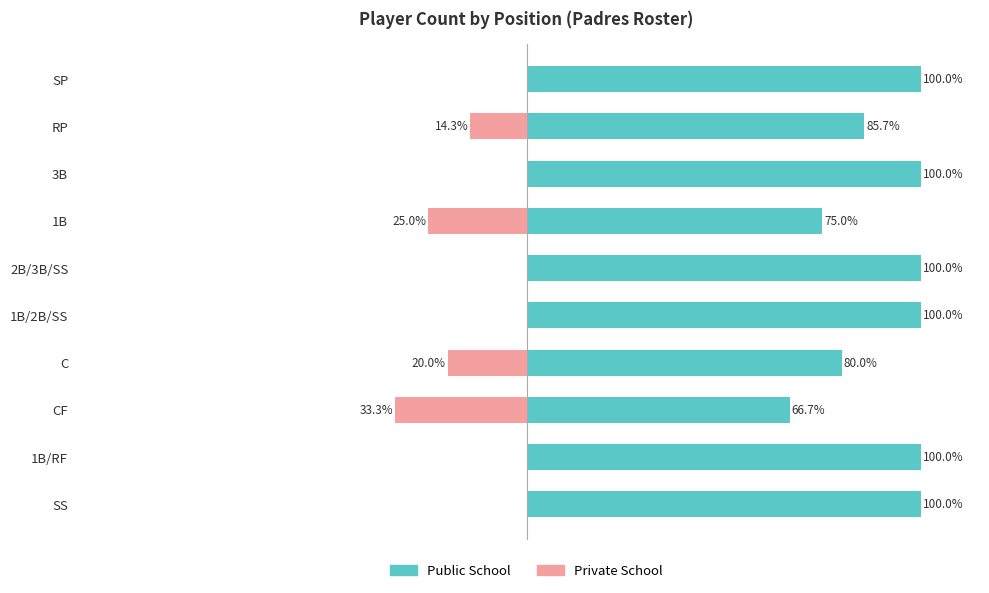

The value of Private School at 7 is -33.3. True or false?

True